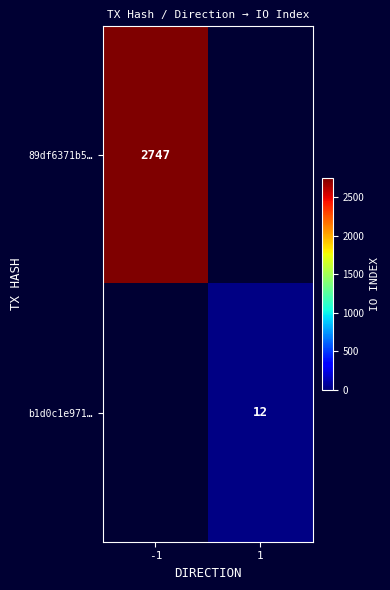

True or false: 89df6371b5… has a value of 4320 at -1.

False